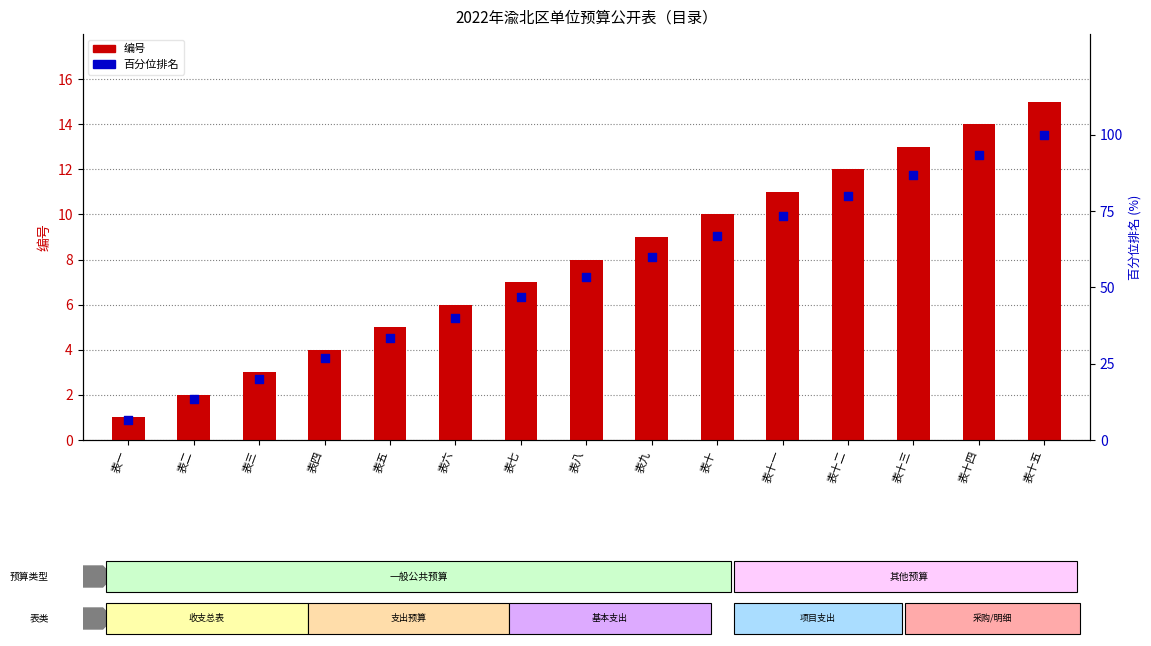

At how many categories does at least one series exceed 26?

12